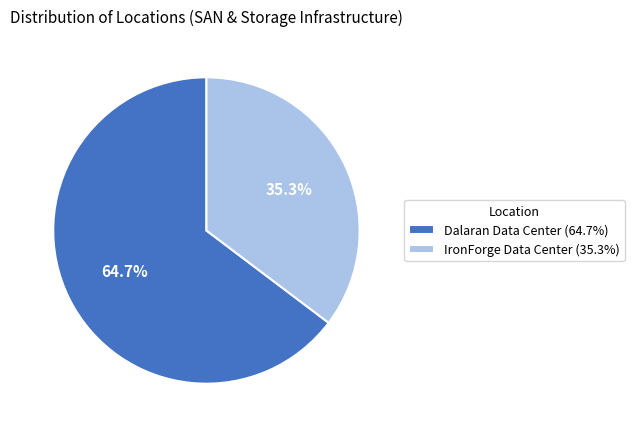

The IronForge Data Center slice represents 35% of the pie. True or false?

True